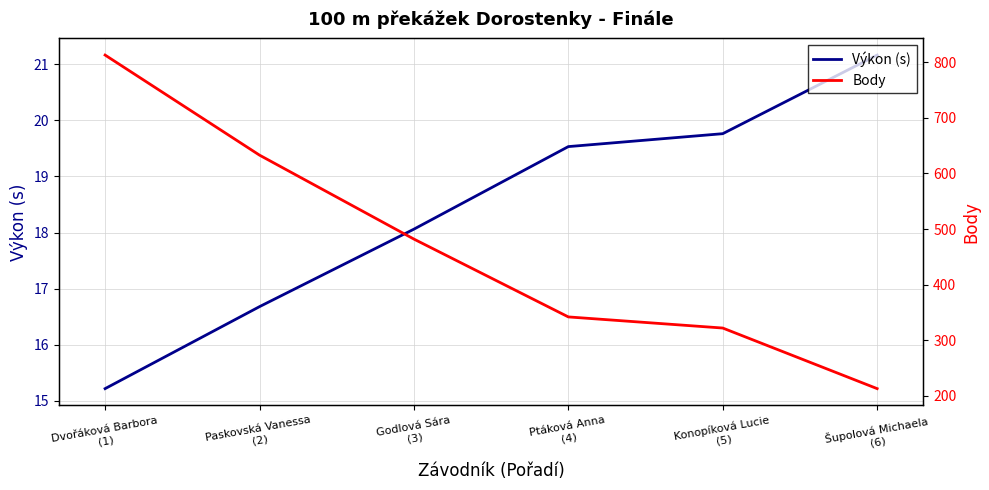

Which series has the largest total across all categories?

Body